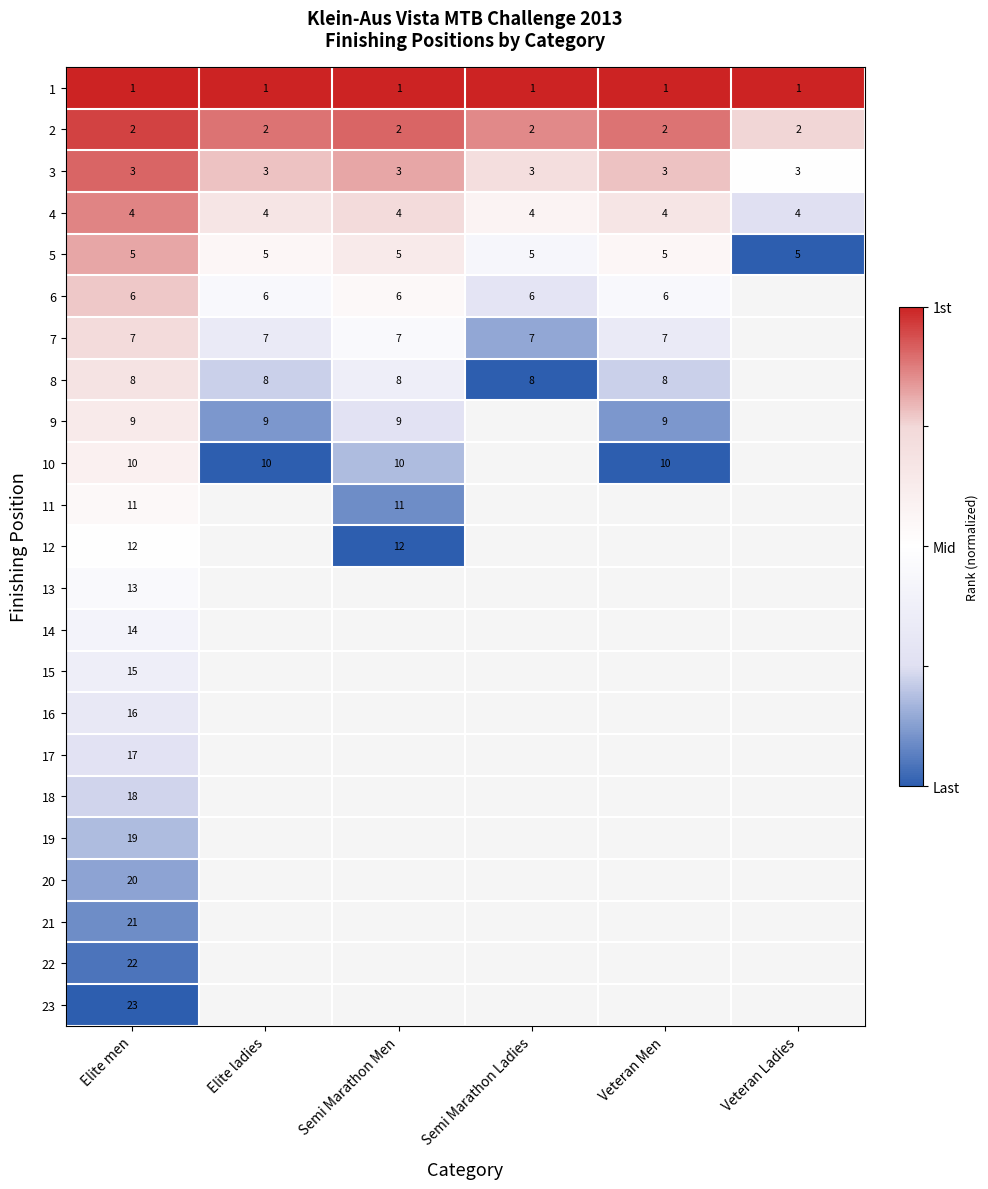

The 2 series shows 2 at Elite men. True or false?

True